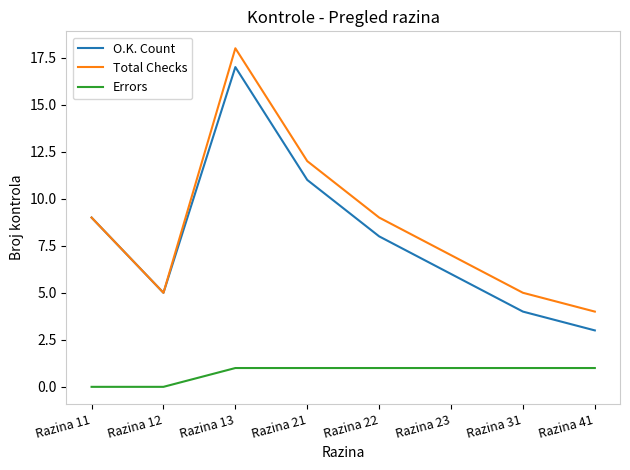

What is the average value of the Errors series?

1